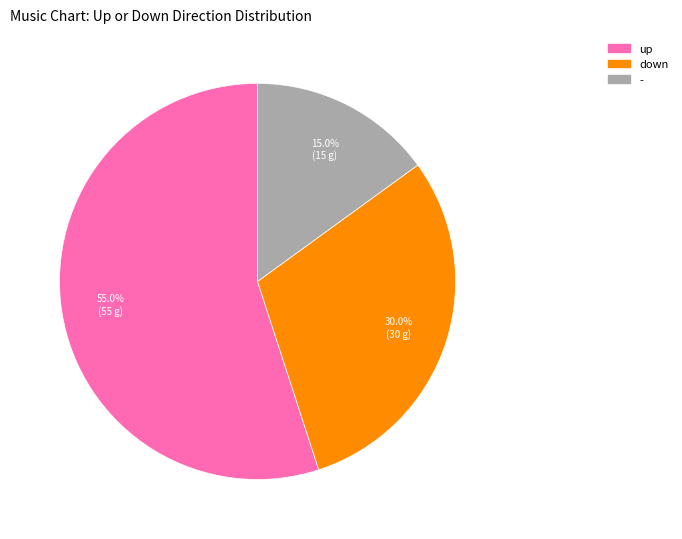

Rank the categories by value from highest to lowest.

up, down, -